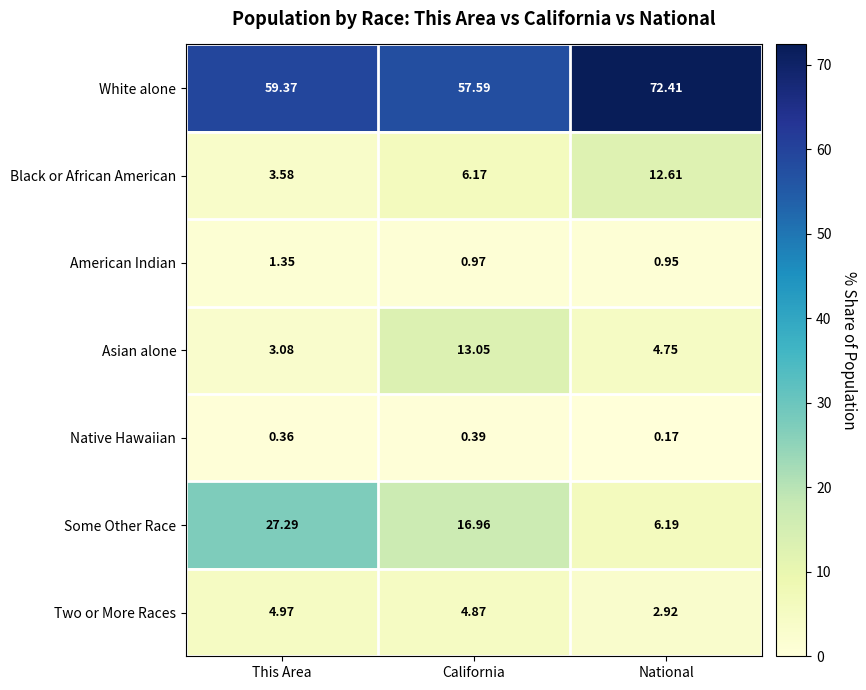

At which label is Some Other Race closest to 16?

California